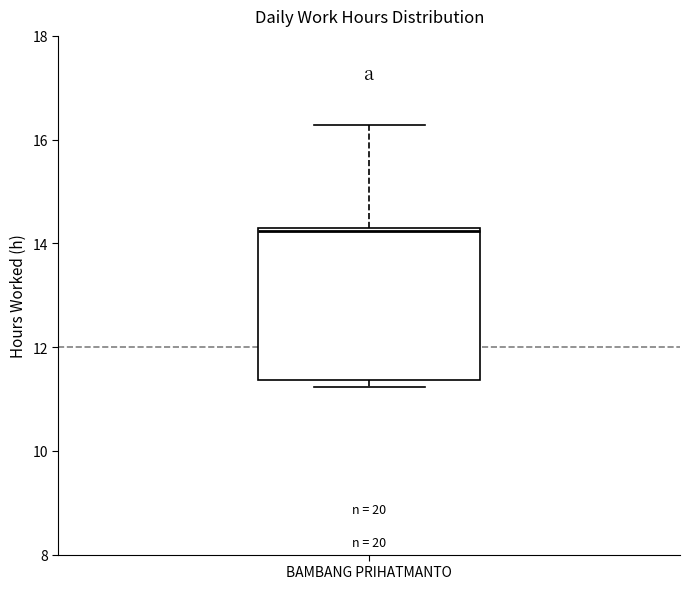

Transcribe this box plot: give where the median line is, the range the box spans, and where the two whiskers end, as read against the y-axis. The values are not printed on the chart, so give them approximately, as read against the axis.

median 14.2, box 11.4 to 14.2, whiskers 11.2 to 16.2